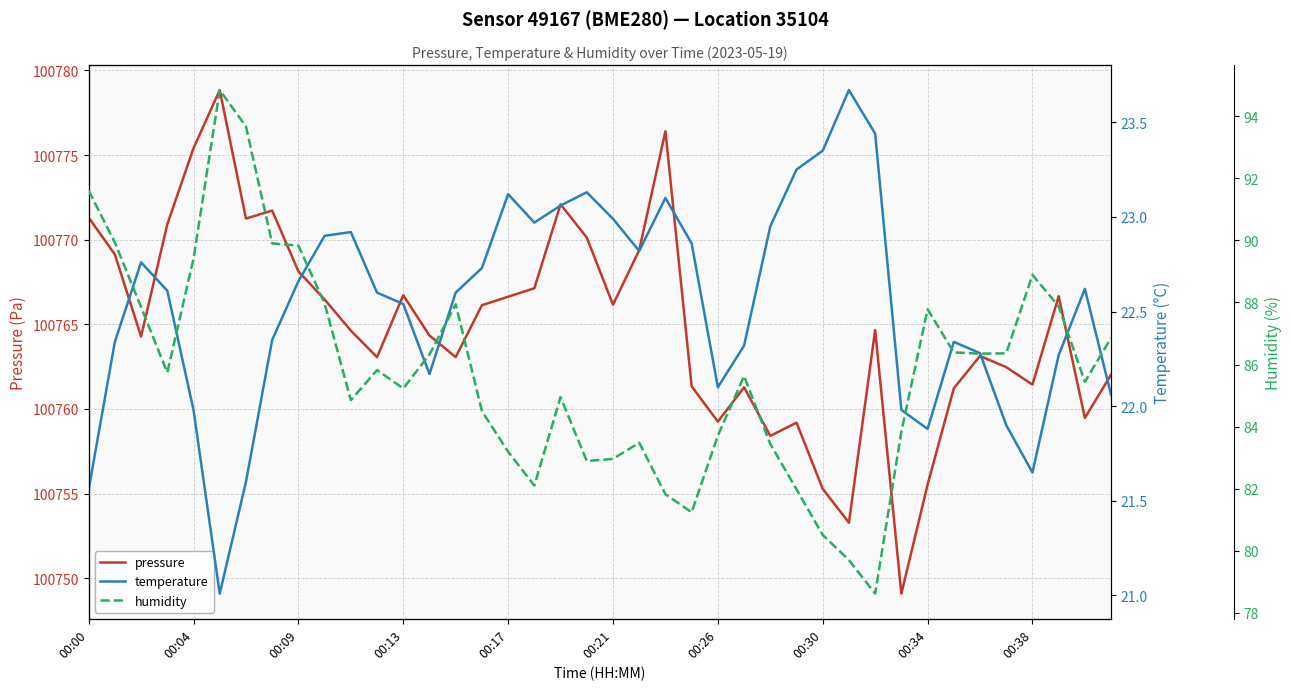

True or false: humidity and temperature cross at least once.

False